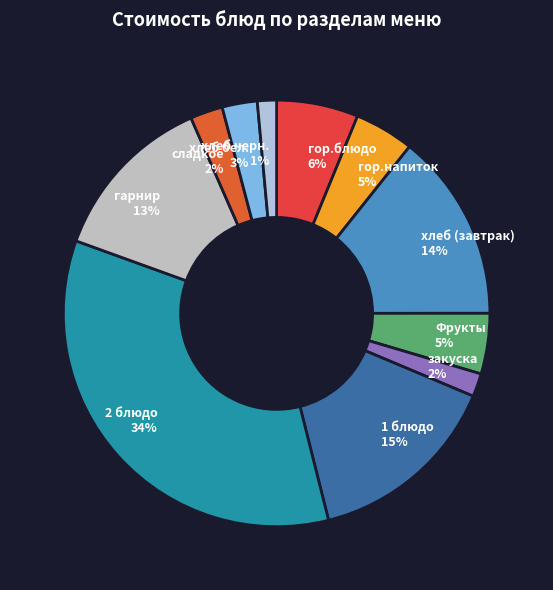

The гарнир slice represents 23% of the pie. True or false?

False